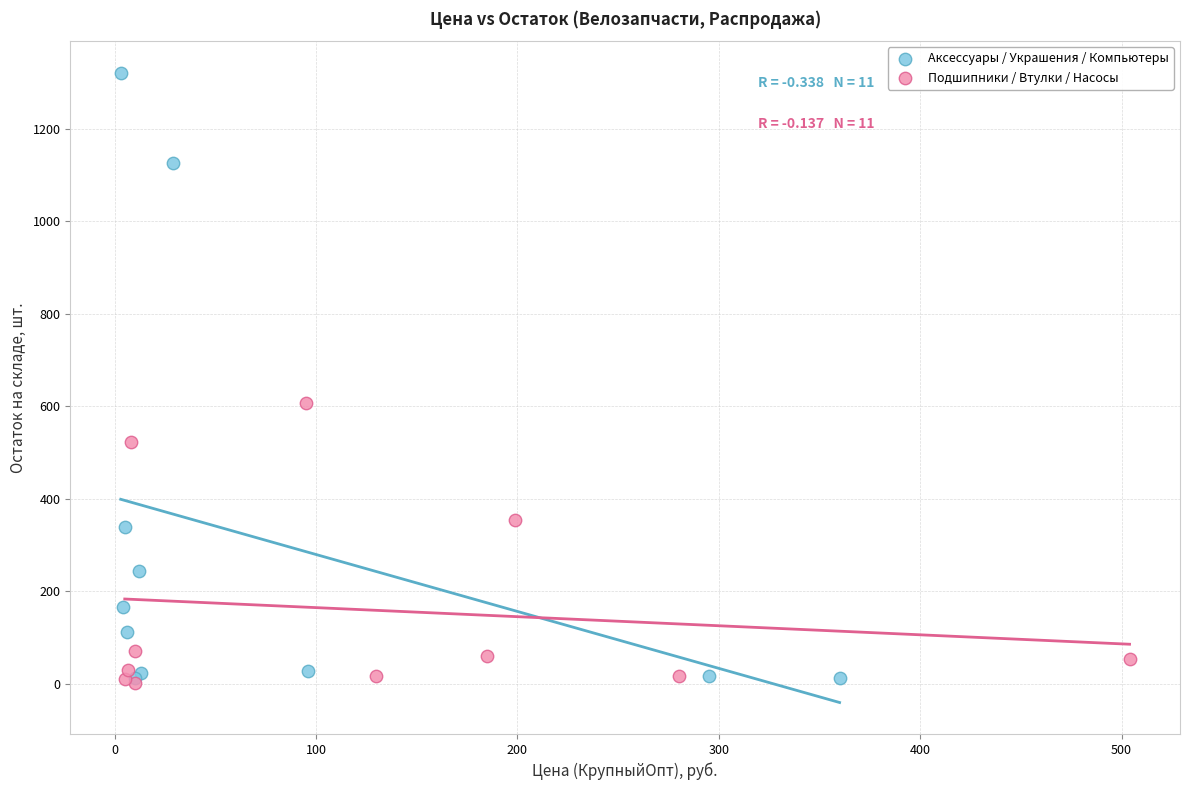

Which series contains the highest Y value?

Аксессуары / Украшения / Компьютеры